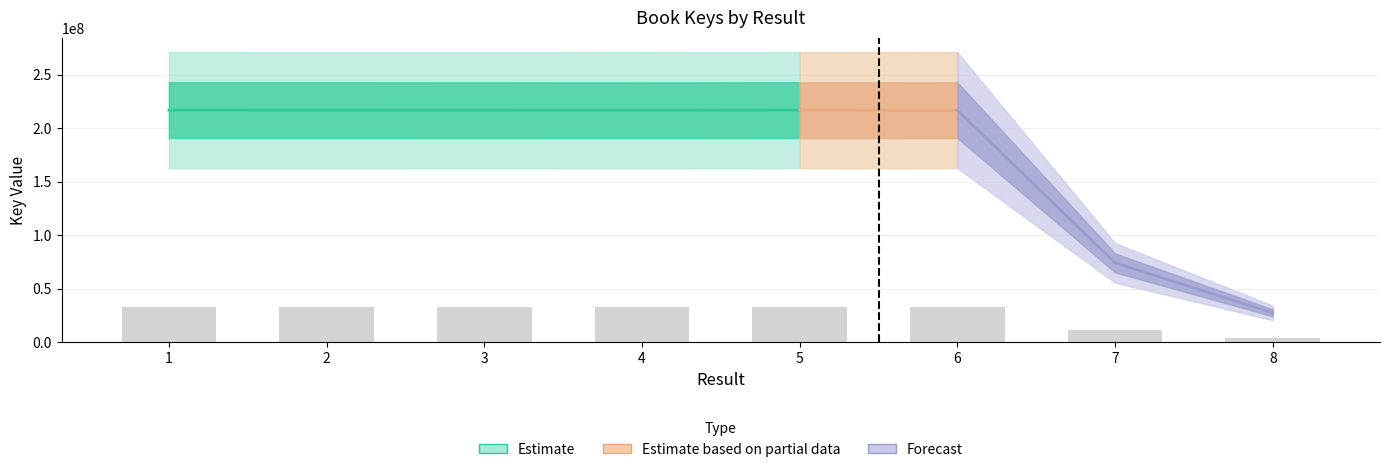

The chart shows a value of 32522152.3 at 4. True or false?

True